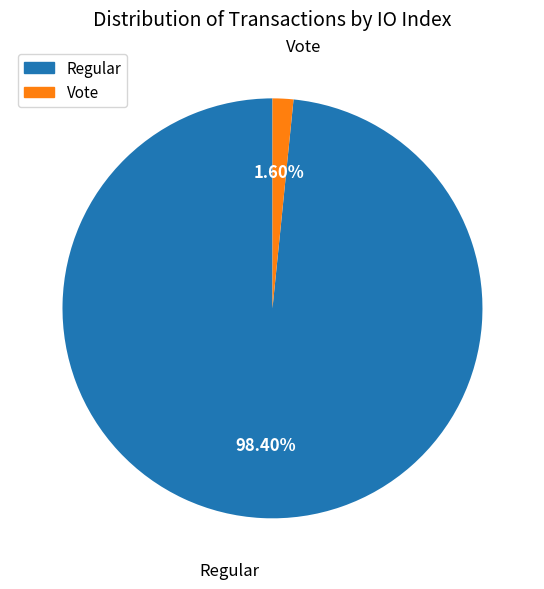

What is the total percentage of Regular and Vote?

100.0%